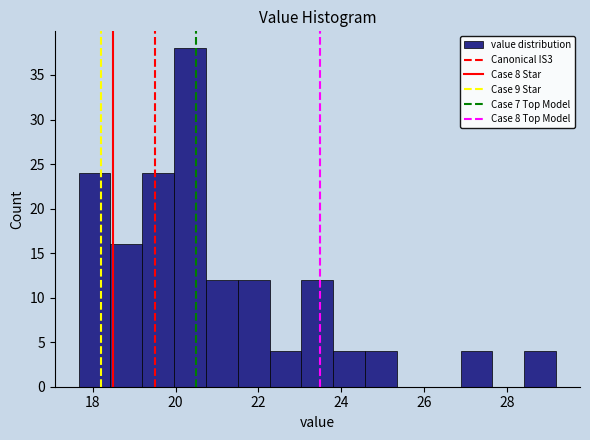

Read against the x-axis, roughly where is the centre of the tallest bar?

20.4